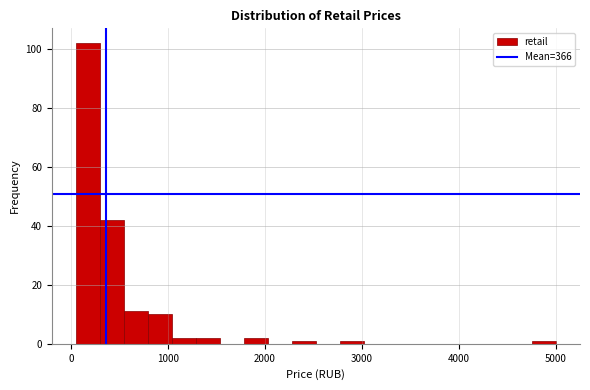

Around what value on the x-axis is the tallest bar? Give the approximate position of its centre, as read against the axis.

200